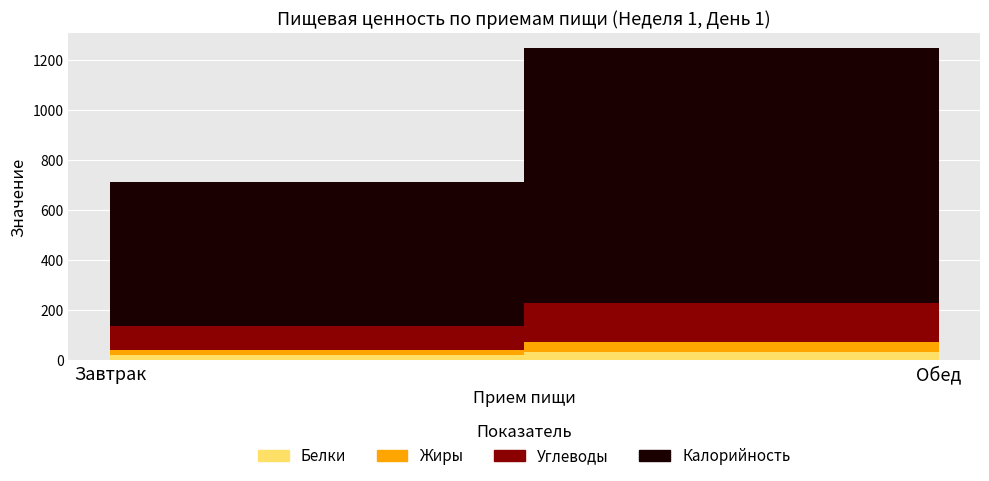

Which series has the largest total across all categories?

Калорийность